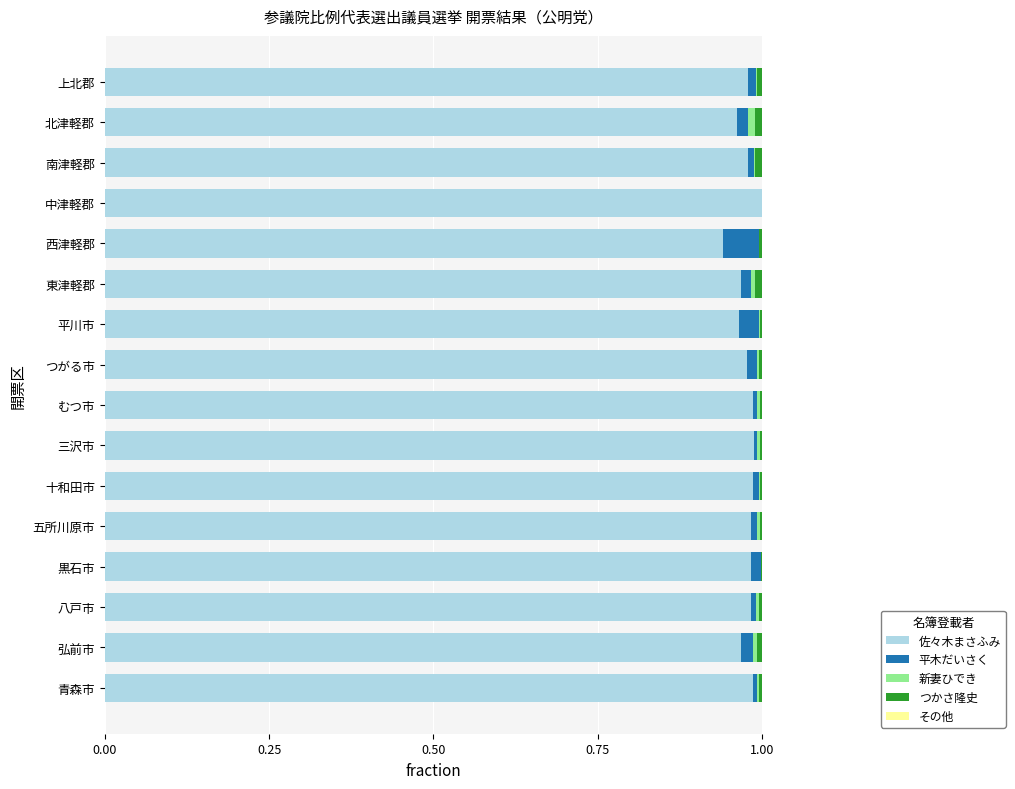

Which series has the largest range (max minus min)?

佐々木まさふみ